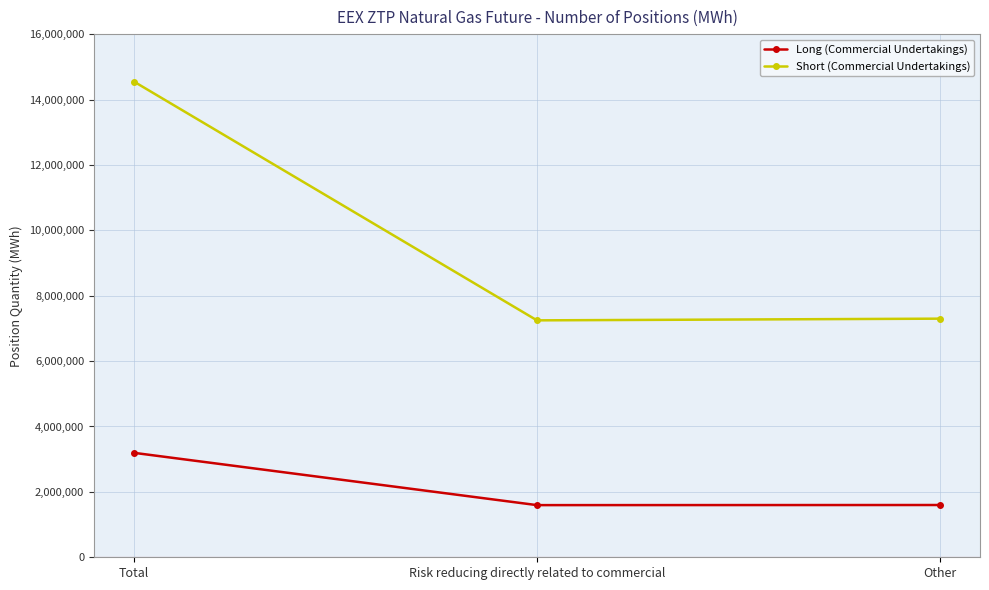

Is the value of Short (Commercial Undertakings) at Risk reducing directly related to commercial greater than the value of Long (Commercial Undertakings) at Risk reducing directly related to commercial?

Yes